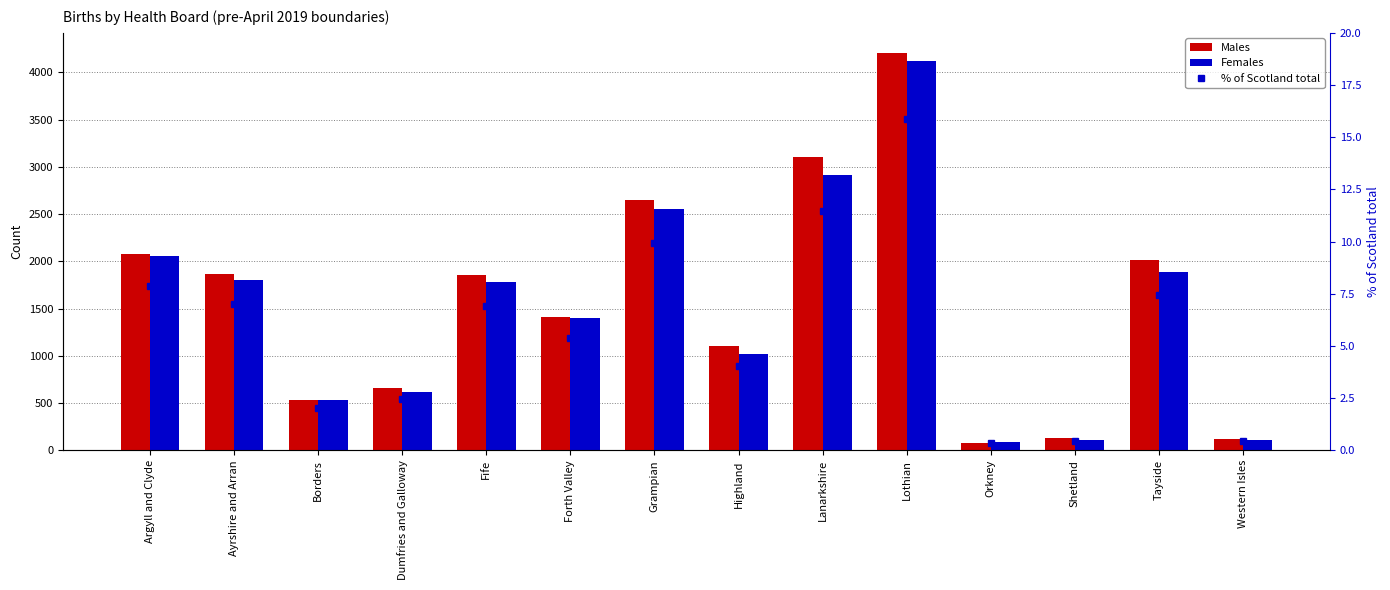

What is the label of the 13th bar from the right?

Ayrshire and Arran